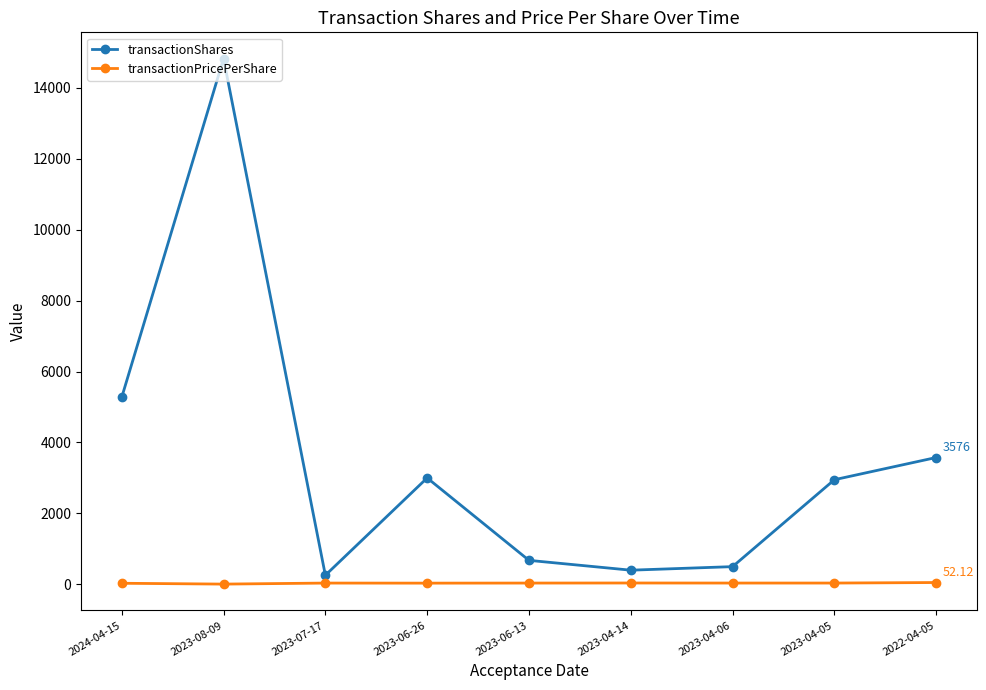

What is the total value across all series at 2023-08-09?

14827.7